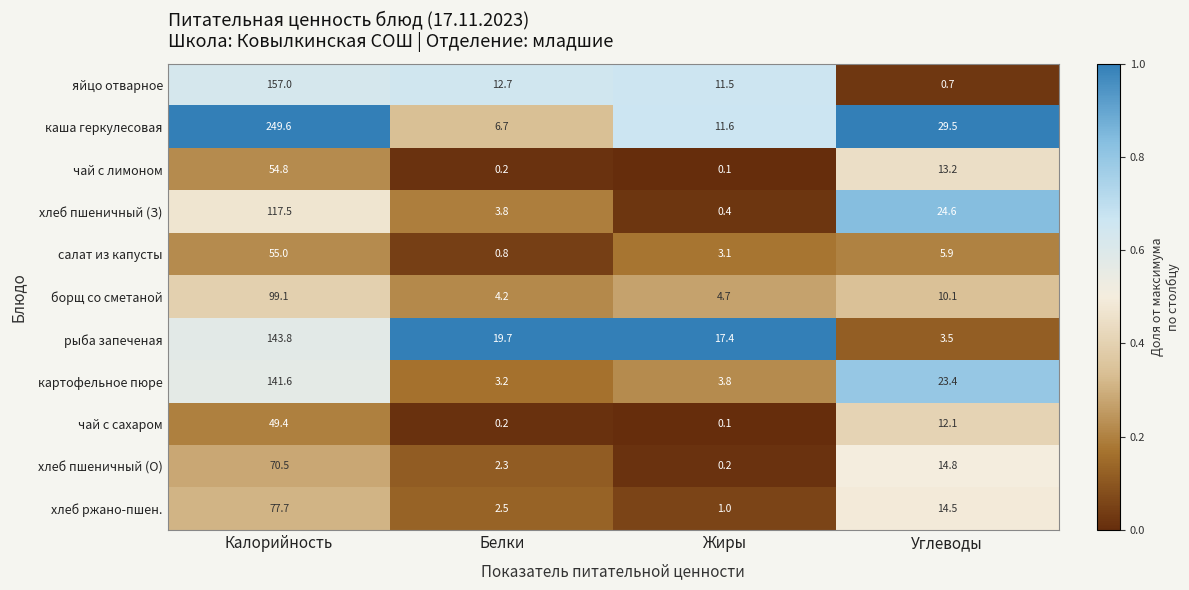

Which series changed the most between Калорийность and Углеводы?

каша геркулесовая